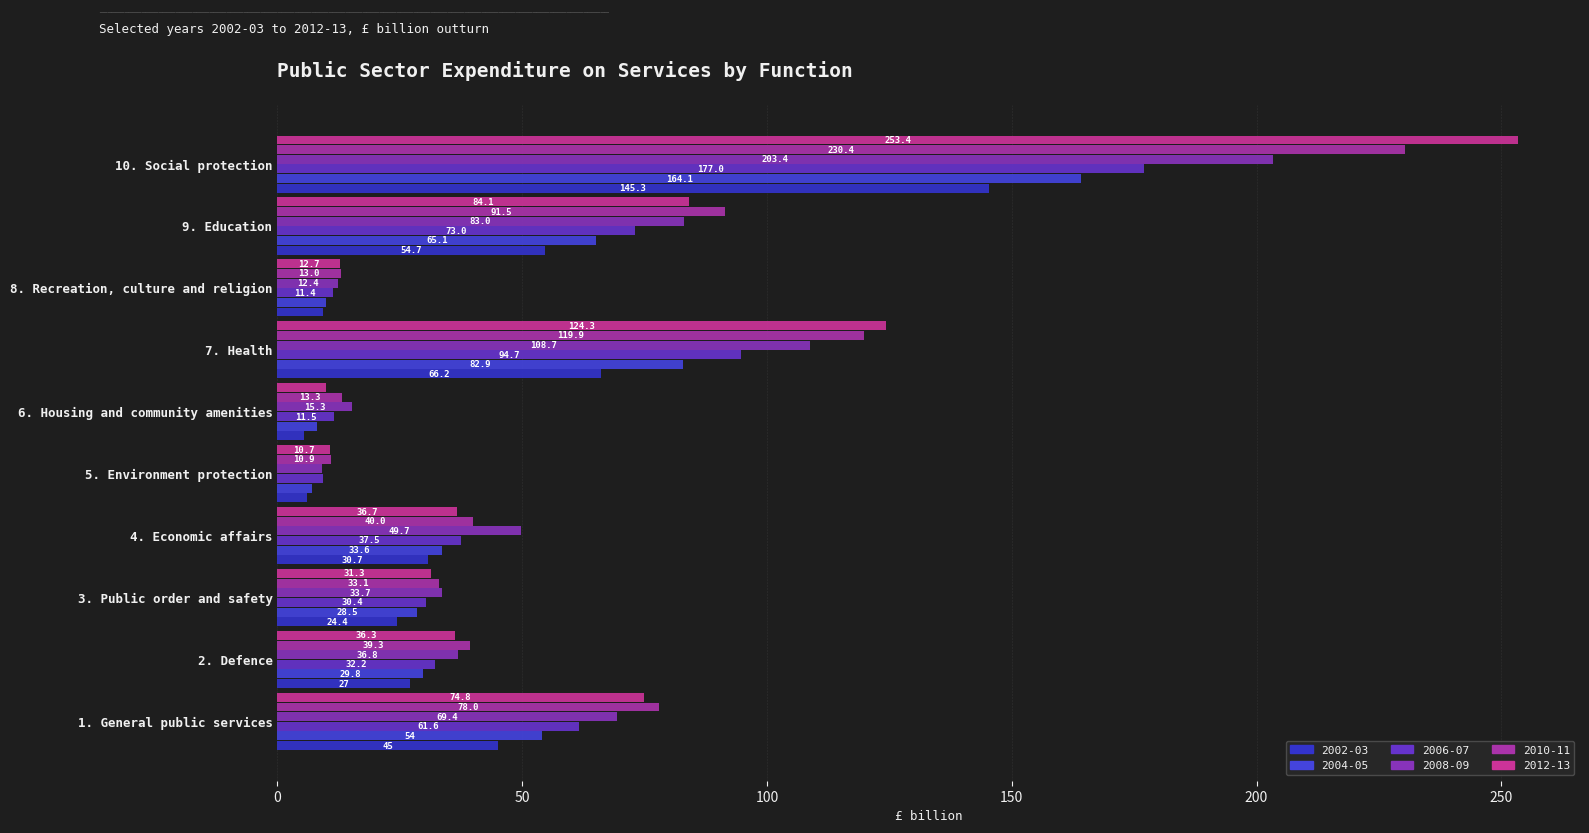

What is the approximate value of 2004-05 at 9. Education?

65.1